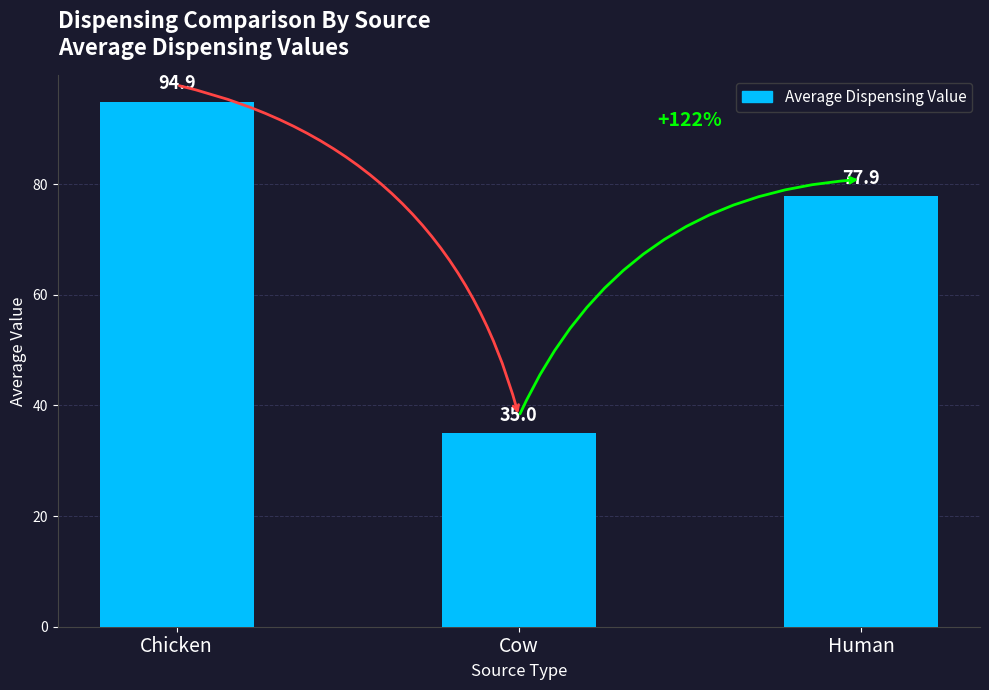

How many bars are there in total?

3